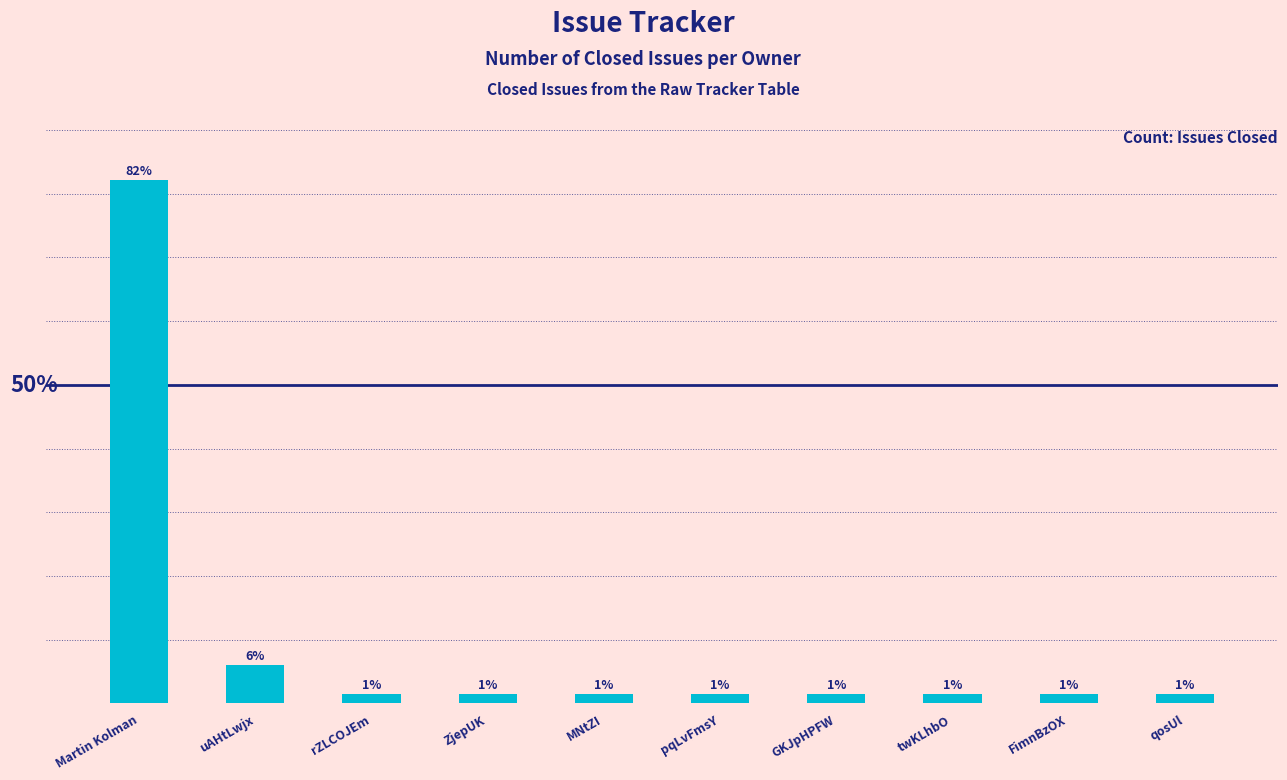

What is the label of the 1st bar from the left?

Martin Kolman